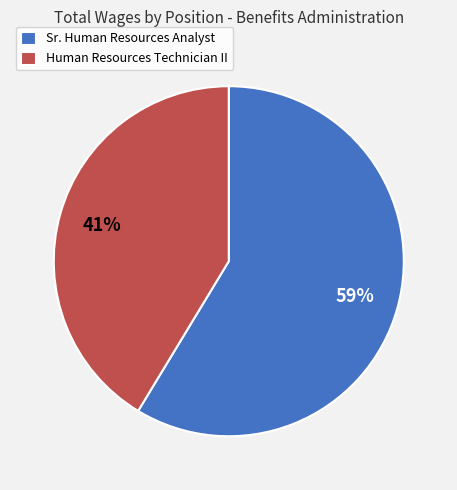

To the nearest percent, what percentage of the pie is Human Resources Technician II?

41%